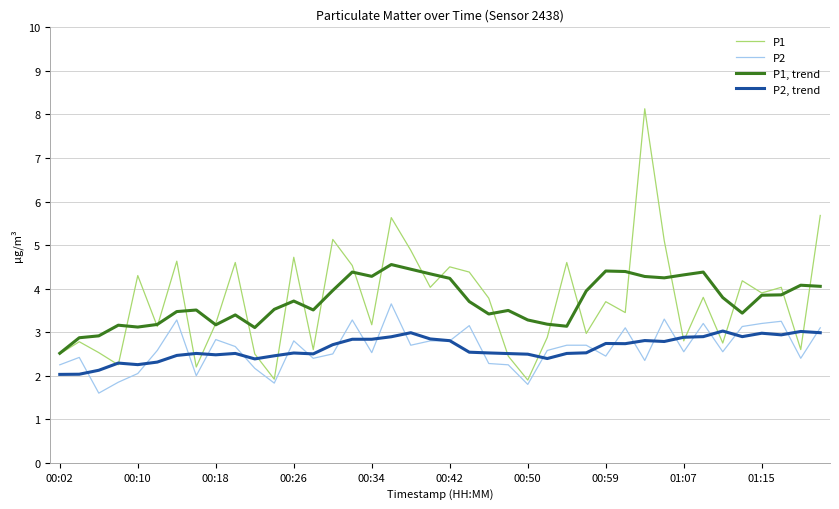

True or false: P1, trend and P2, trend intersect in this chart.

False